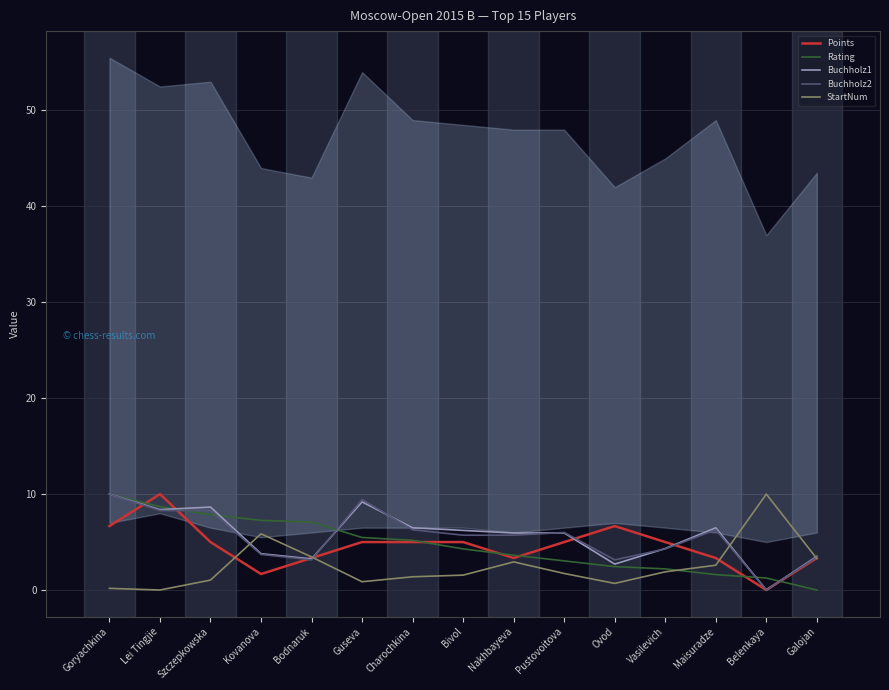

How many positive values does the StartNum series have?

14